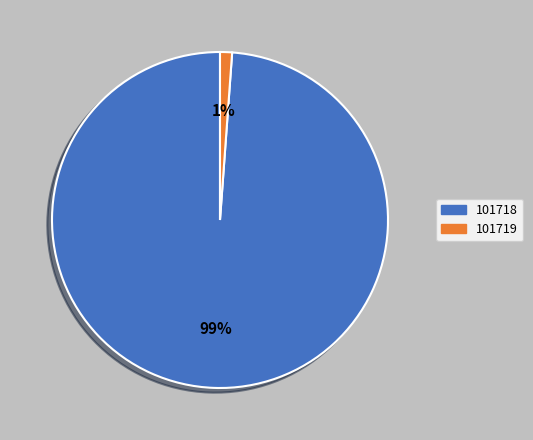

To the nearest percent, what is the difference between the largest and smallest slice percentages?

98%